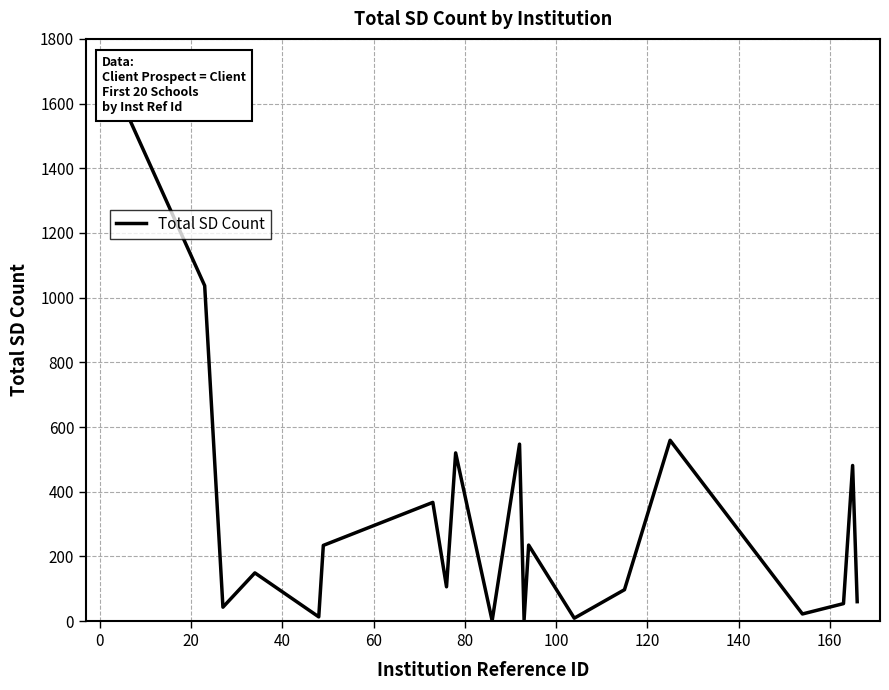

How many lines are shown in the chart?

1